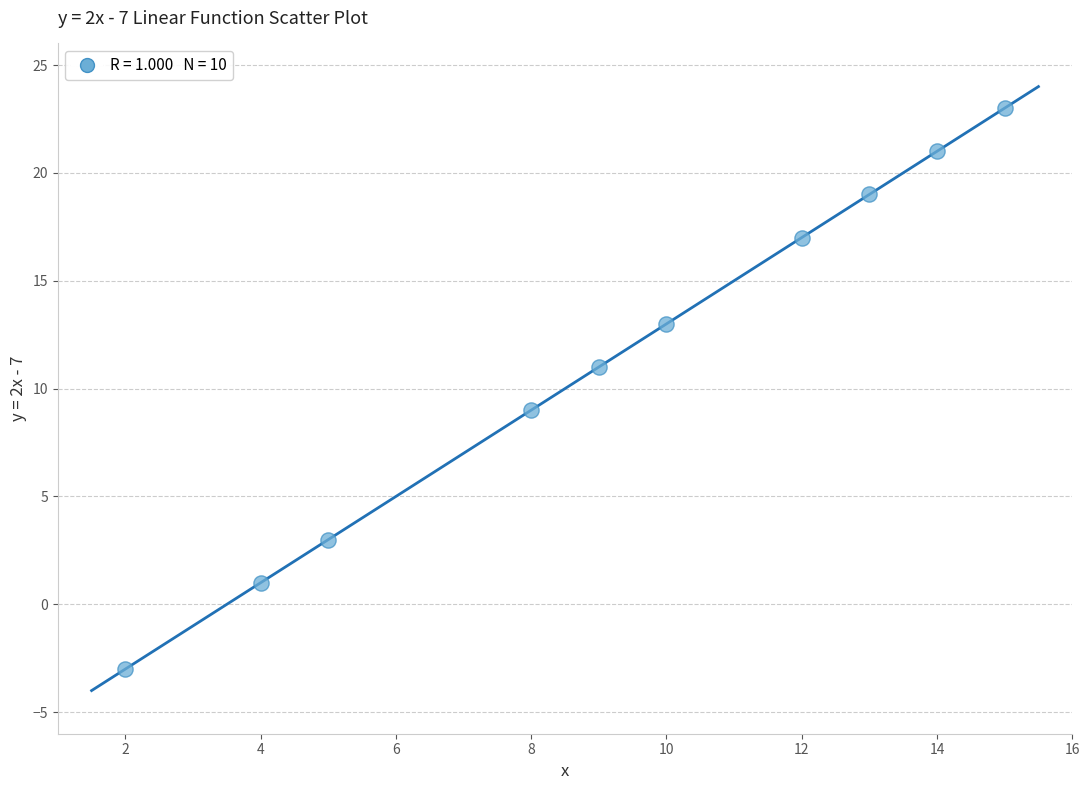

What is the average X value?

9